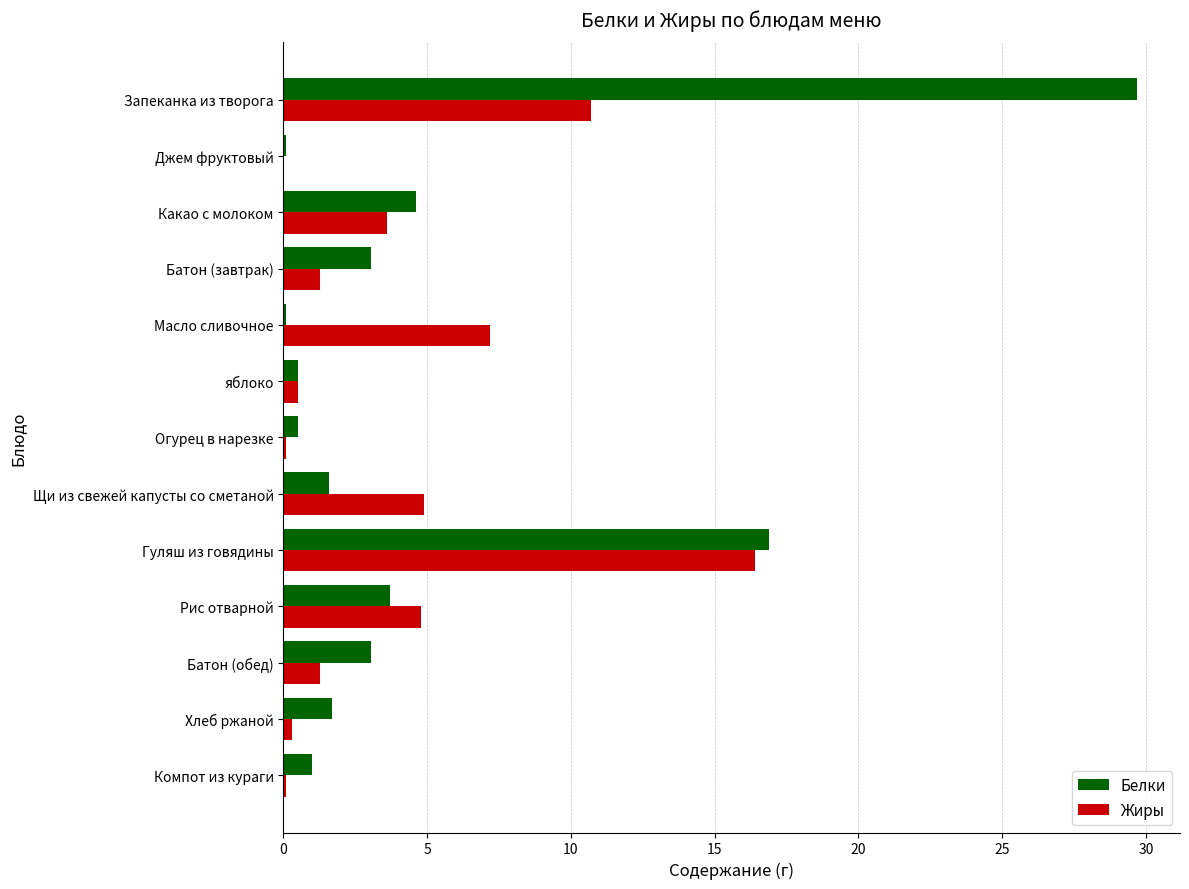

How many distinct data groups are displayed?

2